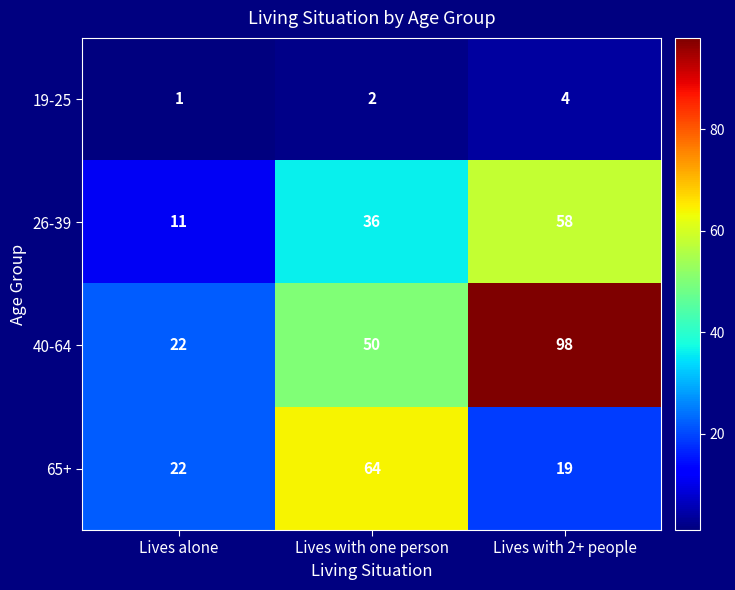

What is the difference between the 65+ values at Lives with 2+ people and Lives alone?

3